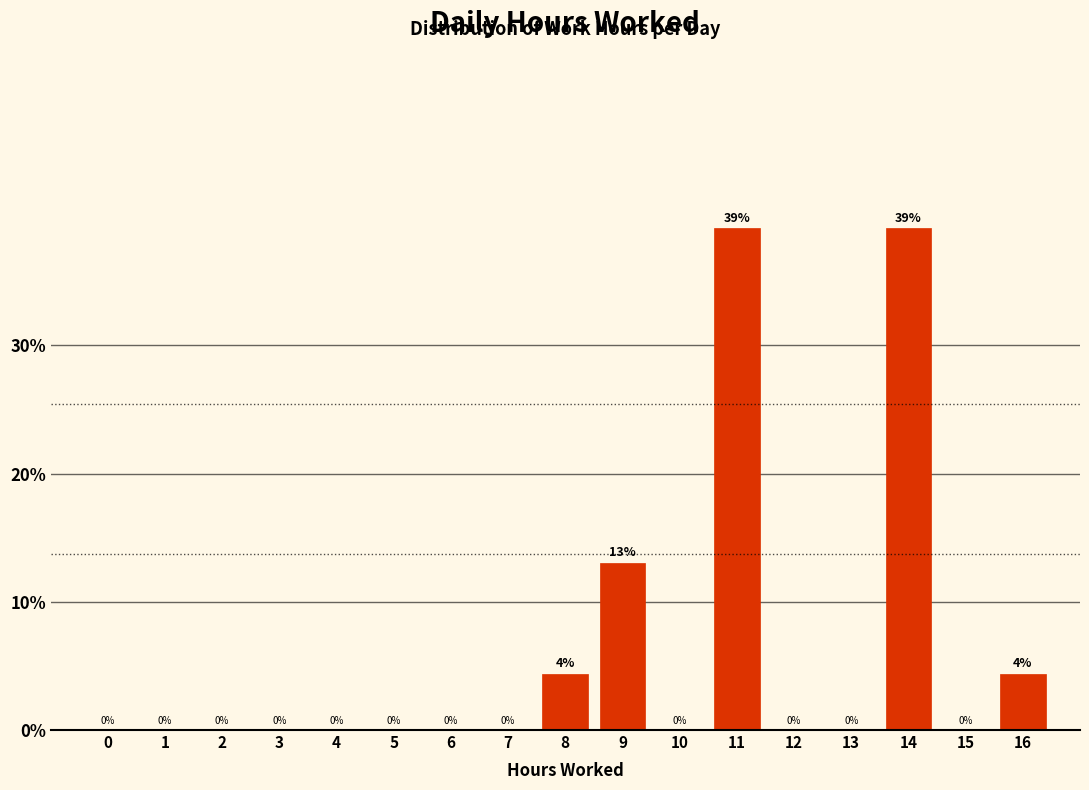

At which label is the value closest to 19?

9